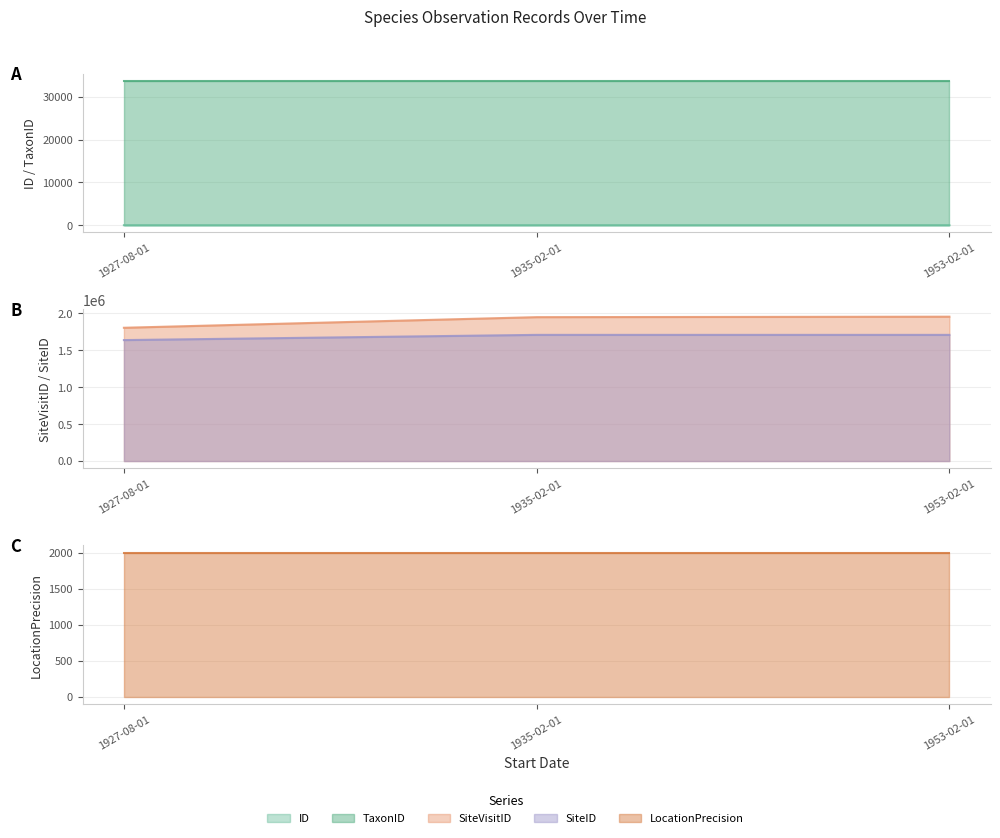

At which category is the sum across all series the highest?

1953-02-01